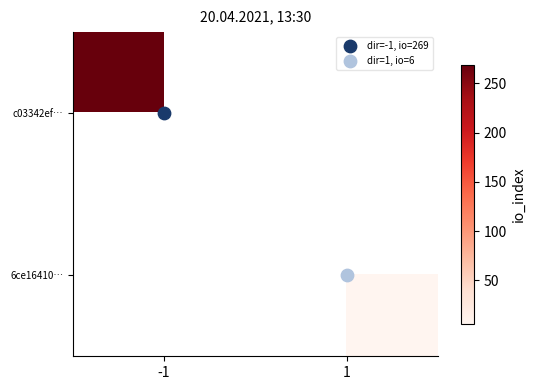

Which category has the highest value across all series?

-1